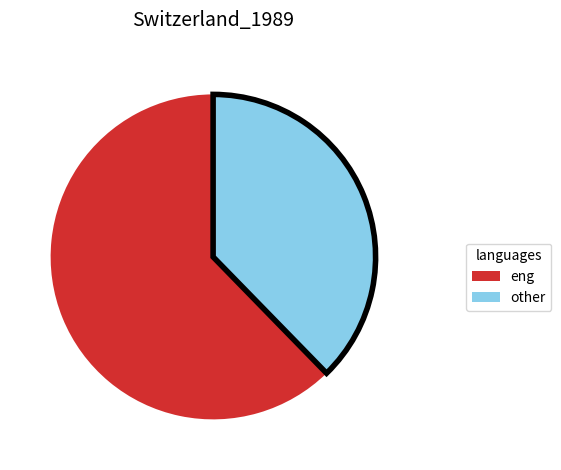

How many segments does this pie chart have?

2